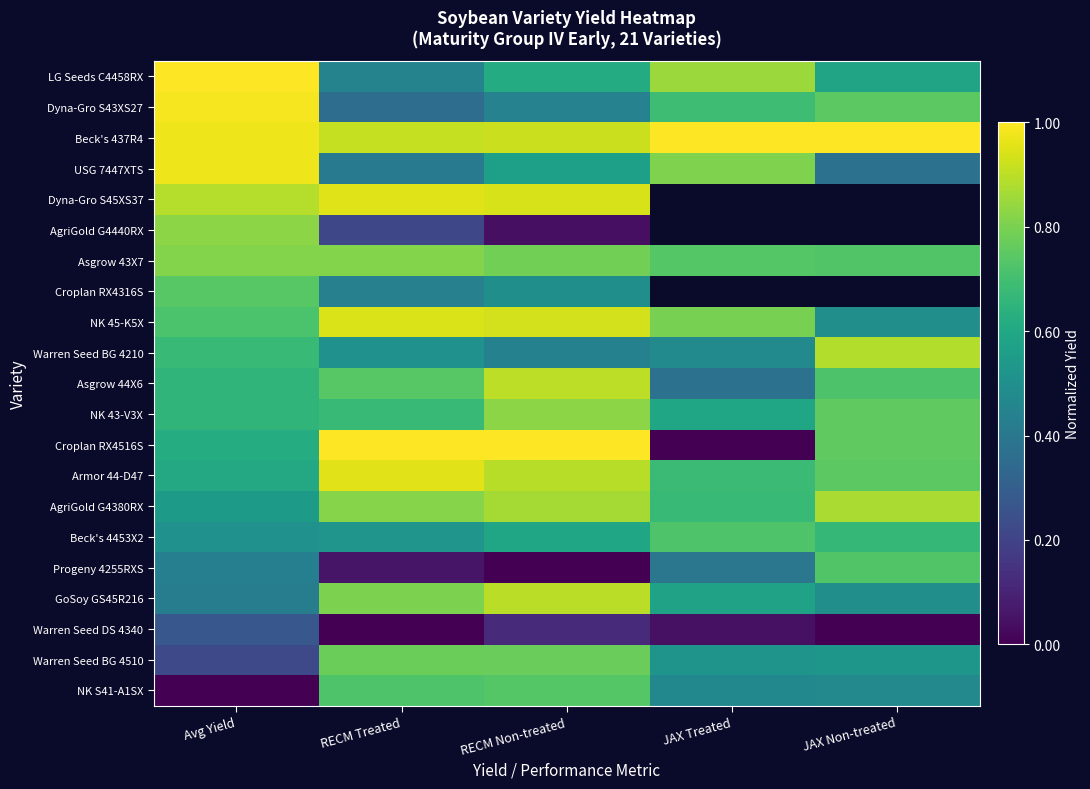

At how many categories does at least one series exceed 0?

5